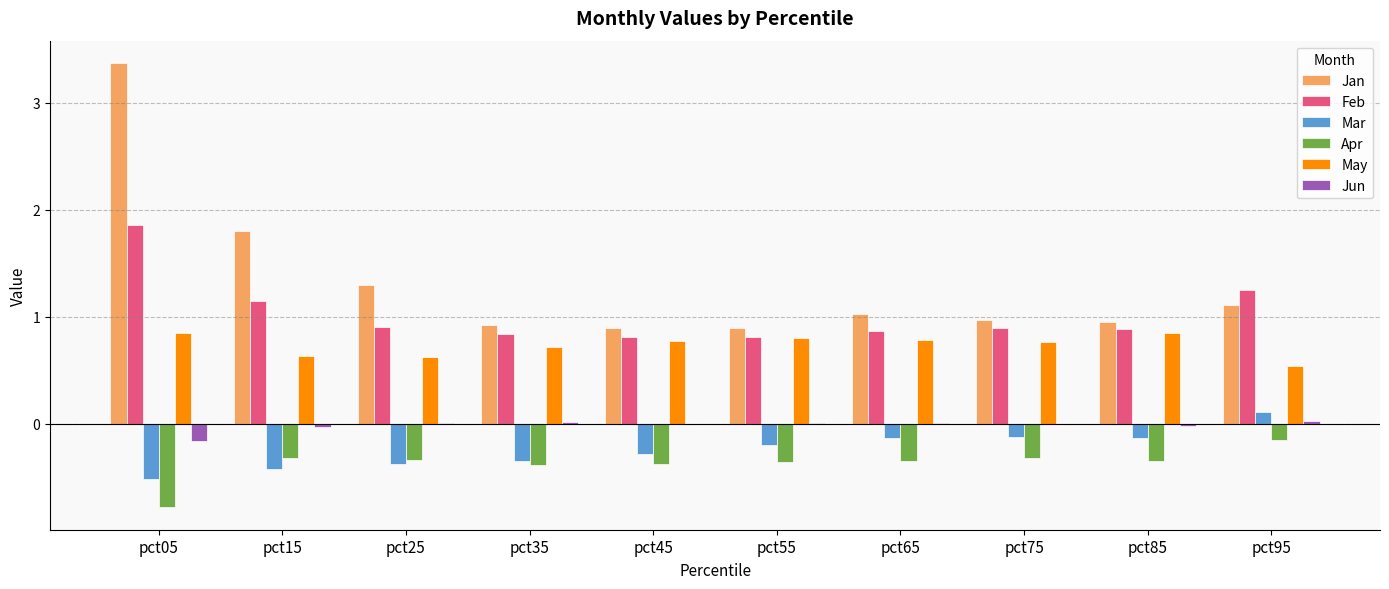

Which series has the largest total across all categories?

Jan